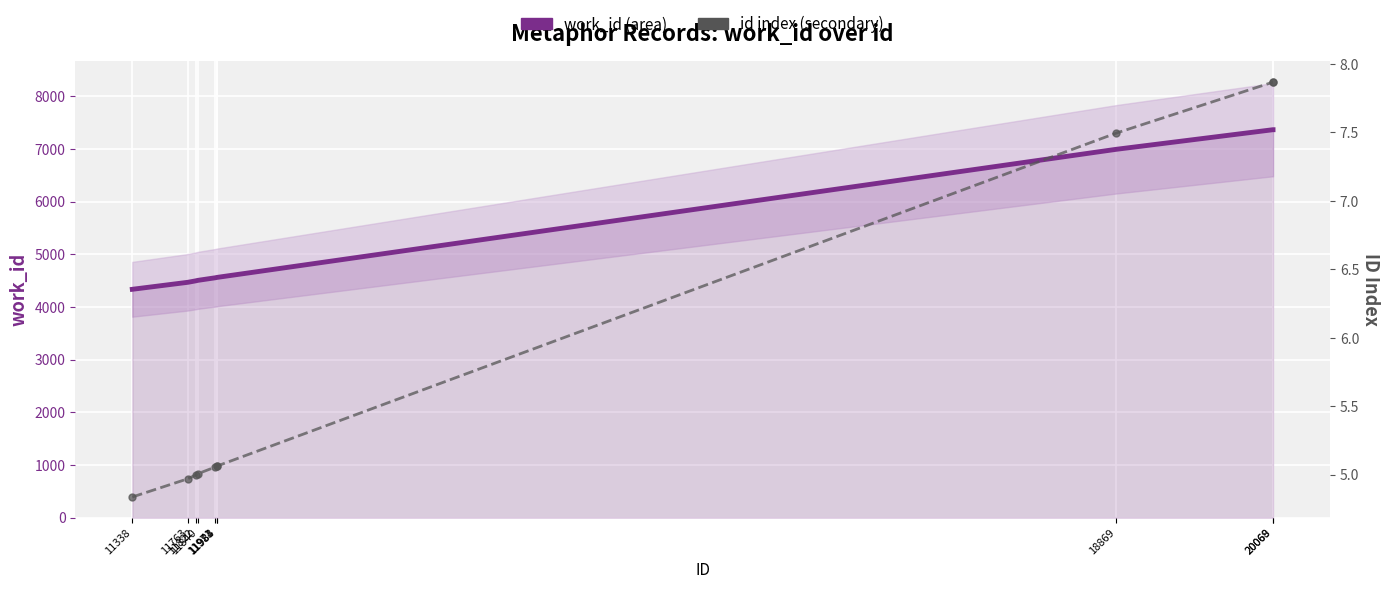

What is the value of the work_id (main) point at the 9th from the left?

7367.0